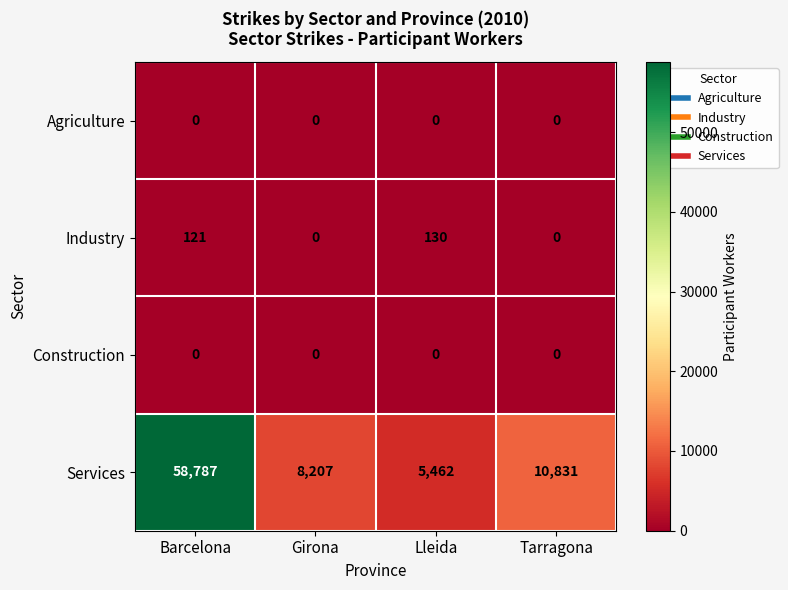

List the labels in order of Services value, smallest first.

Lleida, Girona, Tarragona, Barcelona